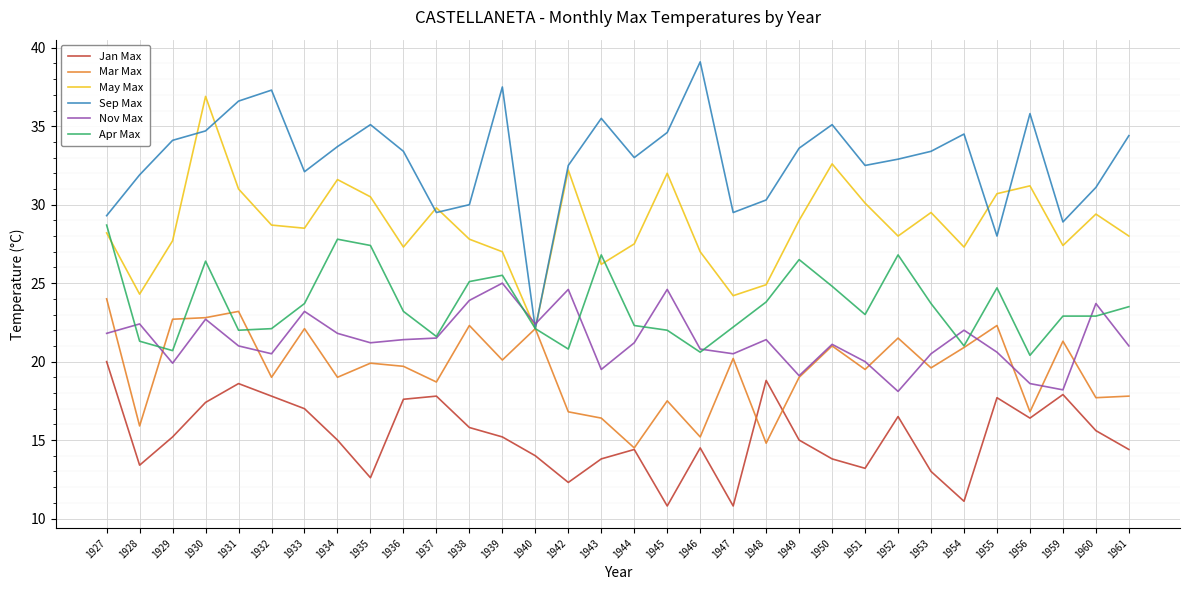

What is the spread (max minus min) of values at 1955?

13.0